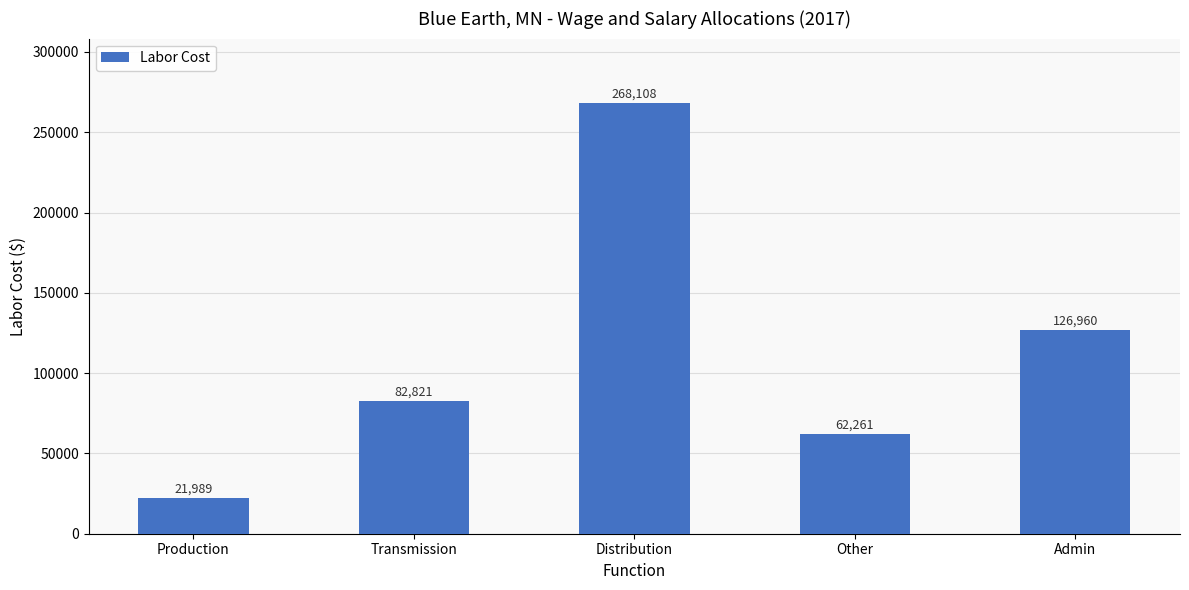

How many data points are above 82821?

3